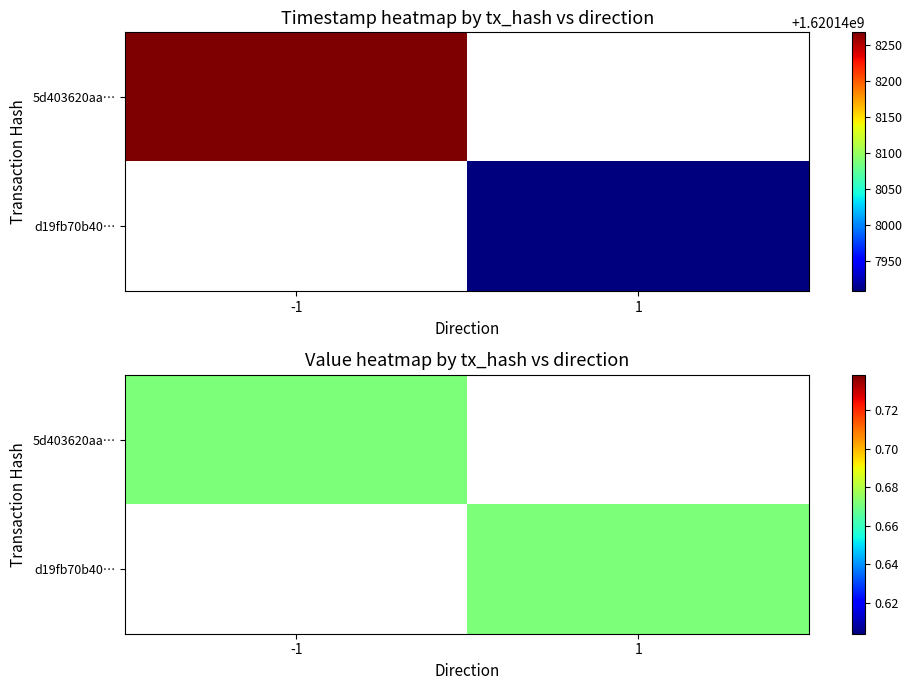

How many values in 5d403620aa96e3331e081f252ec833250066ed0 are above zero?

1